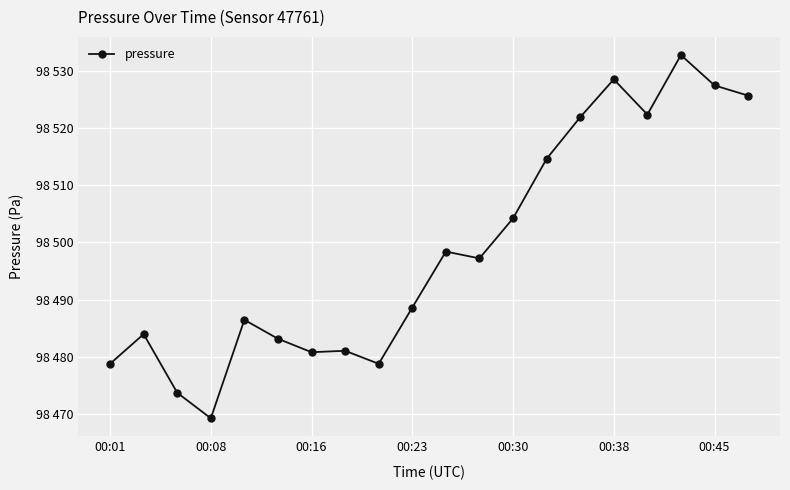

Does the chart have visible grid lines?

Yes